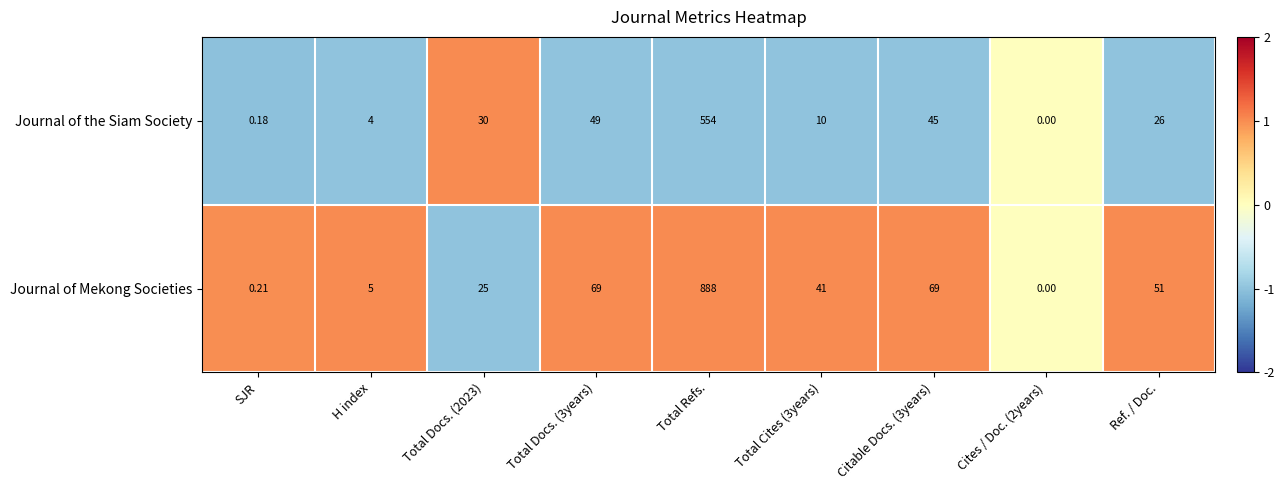

How many distinct data groups are displayed?

2